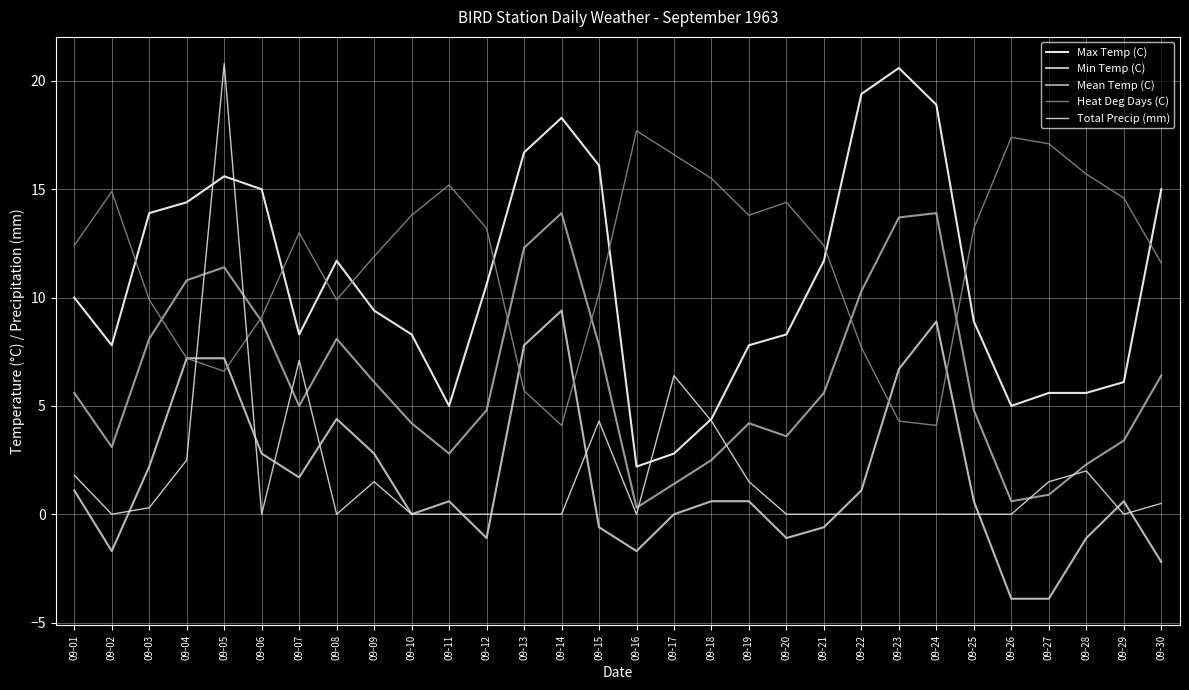

The Total Precip (mm) series shows 0.0 at 09-11. True or false?

True